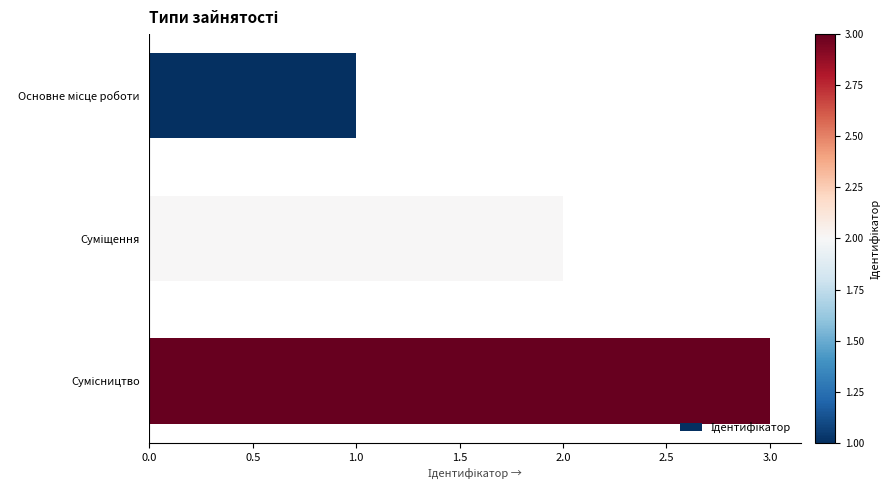

What is the average value?

2